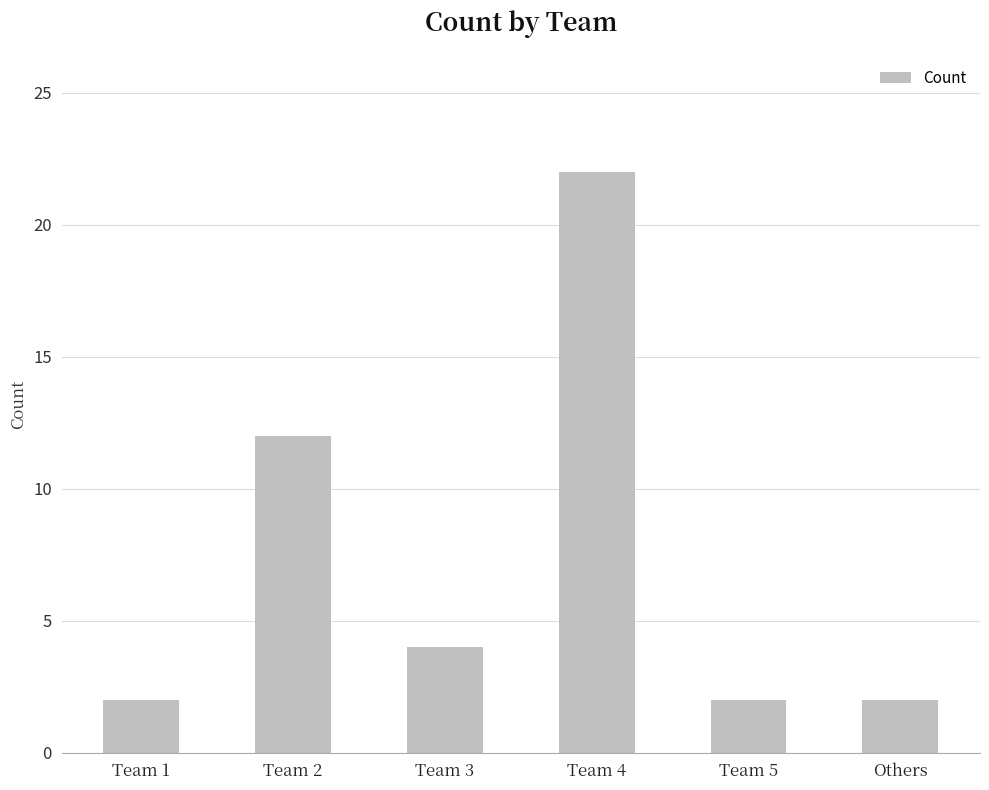

Reading left to right, what are all the values shown in this chart?

2	12	4	22	2	2